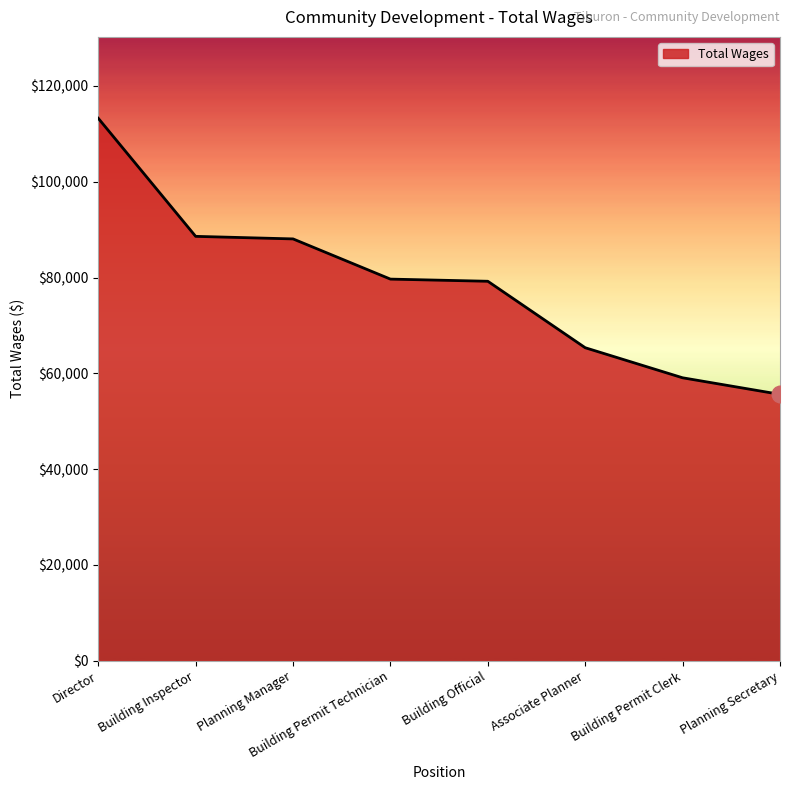

What is the sum of the values at Director and Associate Planner?

178593